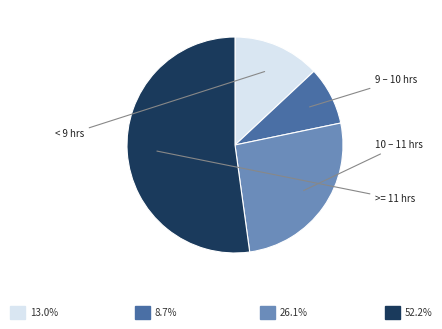

Does any single category account for the majority?

Yes